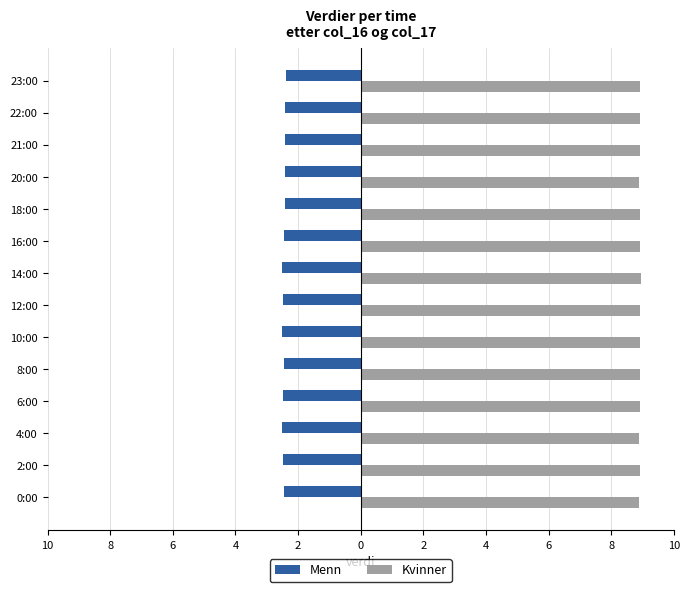

At how many categories does at least one series exceed 6?

14